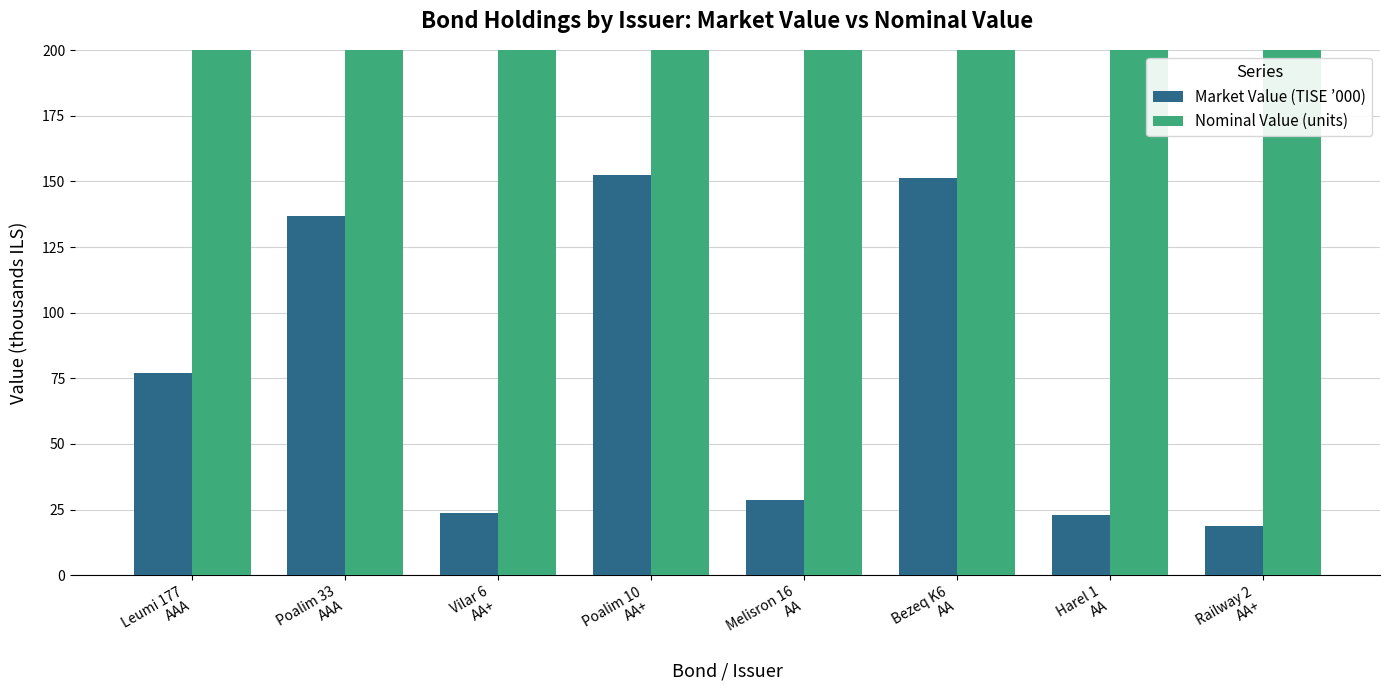

What is the value of the Market Value (TISE ’000) bar at the 6th from the left?

151.3